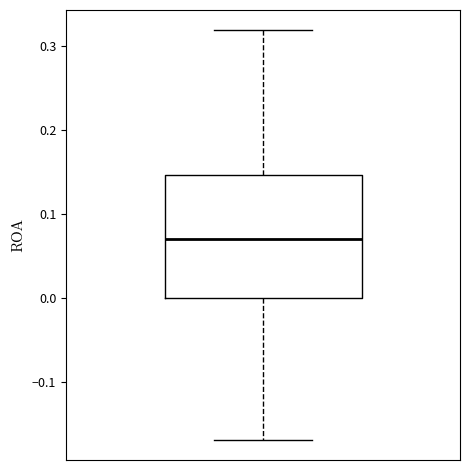

Read this box plot against the y-axis: the position of the median line, the range covered by the box, and the ends of both whiskers. The values are not printed on the chart, so give them approximately, as read against the axis.

median 0.07, box 0.00 to 0.15, whiskers -0.17 to 0.32